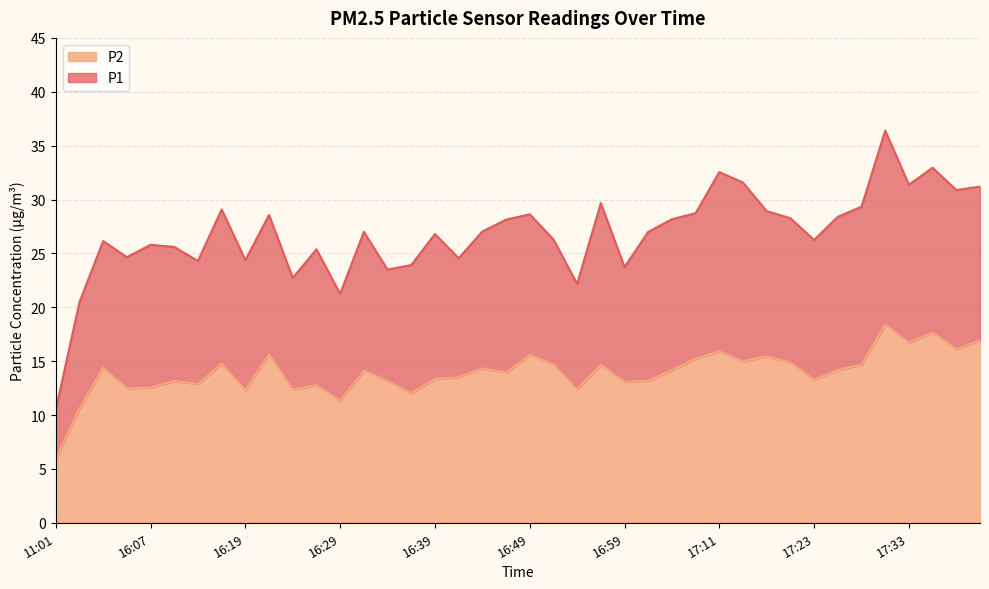

Where is the first local minimum for P1?

16:04